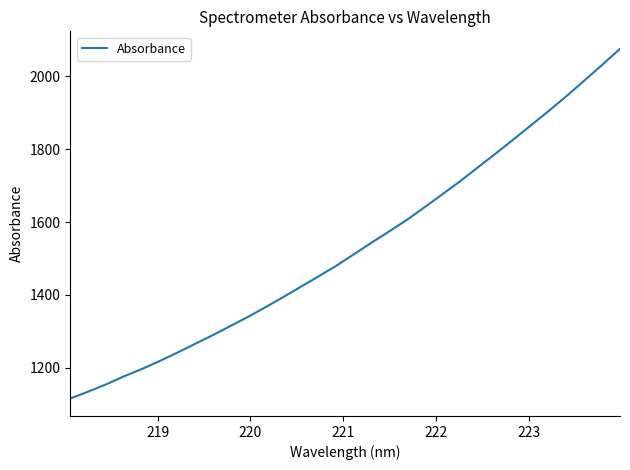

What is the smallest value displayed?

1115.8